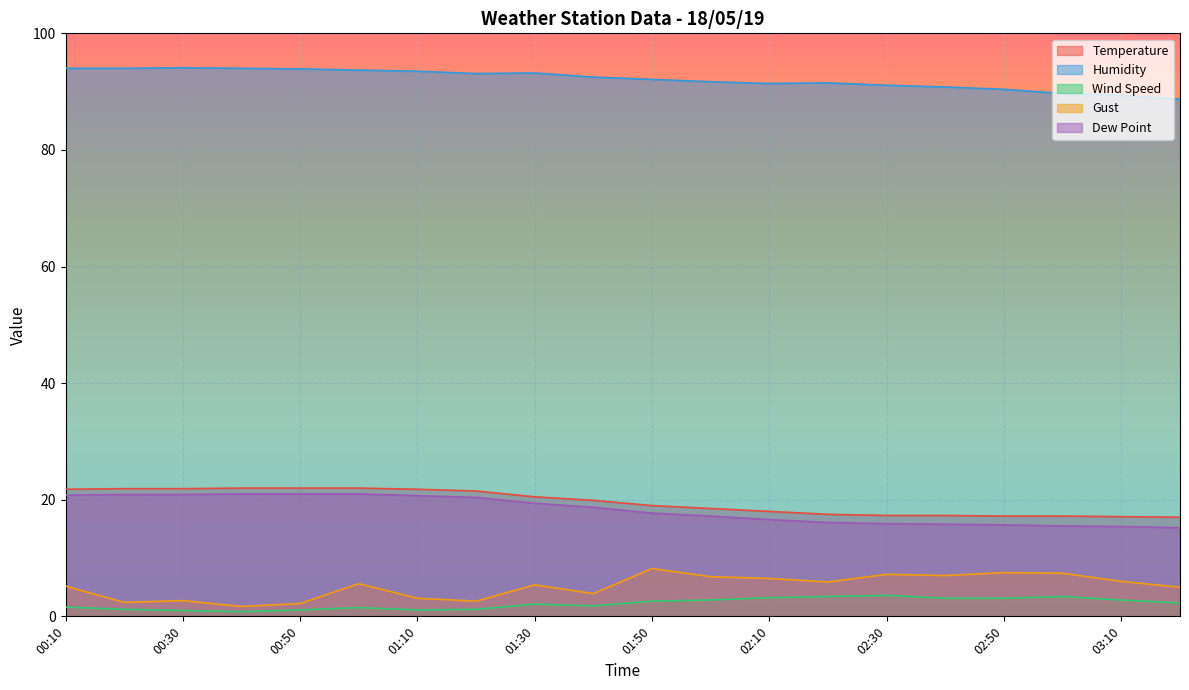

Which category has the highest value in the Temperature series?

00:40